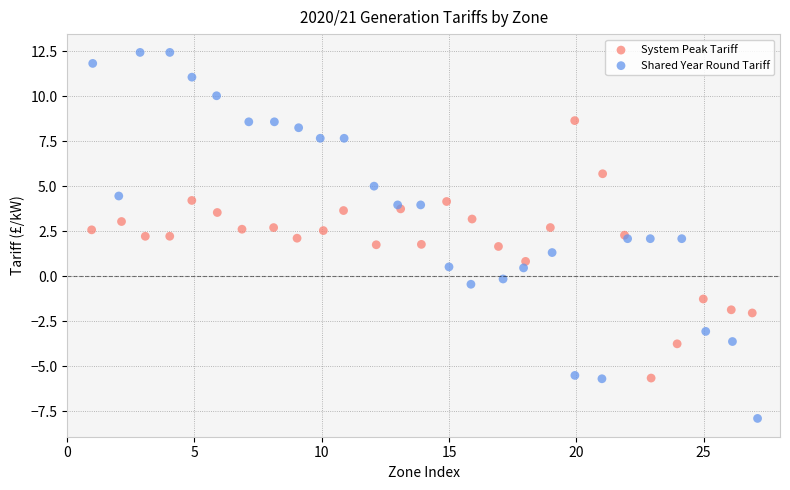

Which series has the largest Y range (max minus min)?

Shared Year Round Tariff